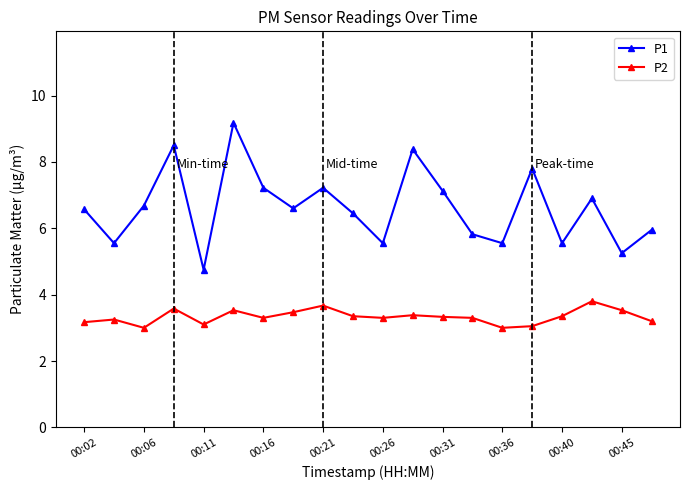

What is the value of the P2 point at the 5th from the left?

3.1